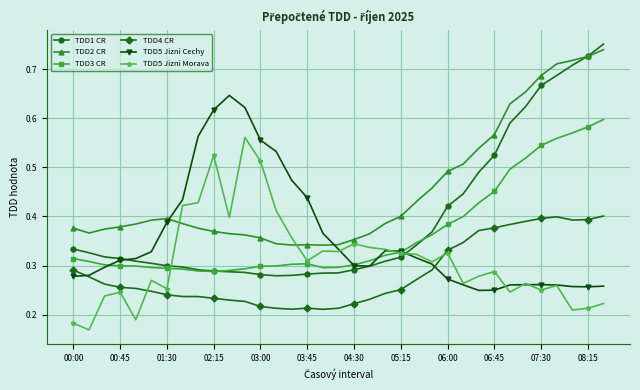

How many lines are shown in the chart?

6